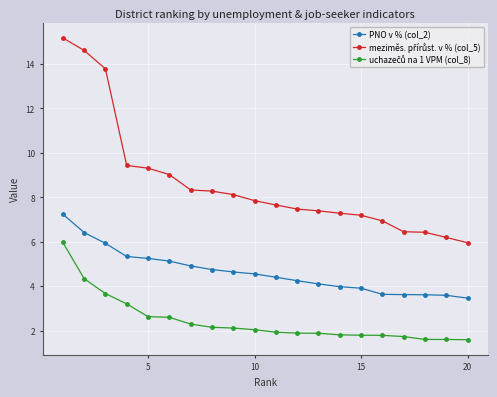

What is the difference between the second highest and second lowest values in the PNO v % (col_2) series?

2.8